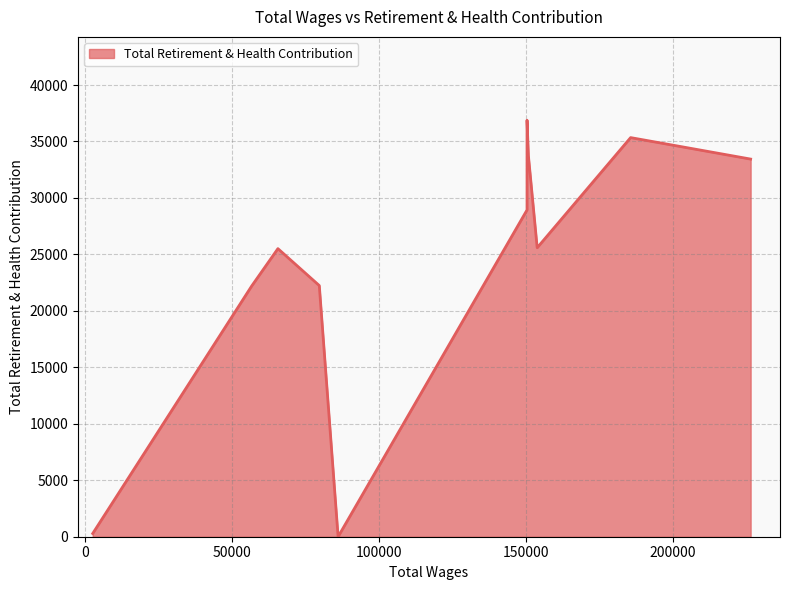

Rank the categories by value from lowest to highest.

86040, 2479, 56589, 79632, 65542, 153828, 150371, 226509, 150838, 185647, 150371